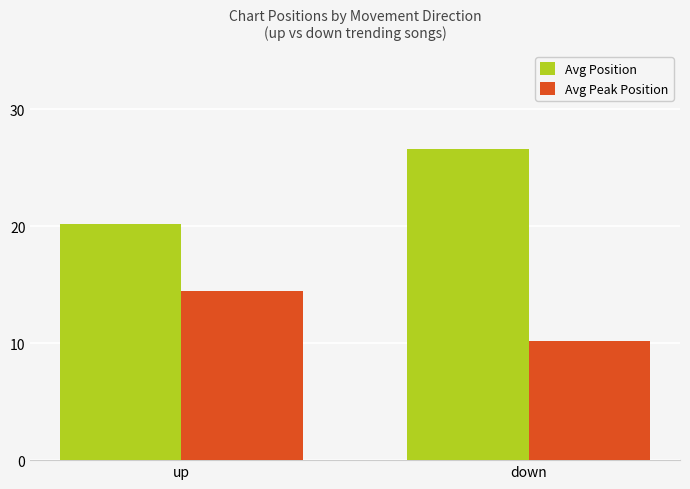

Is it true that Avg Position equals 20.2 at up?

True